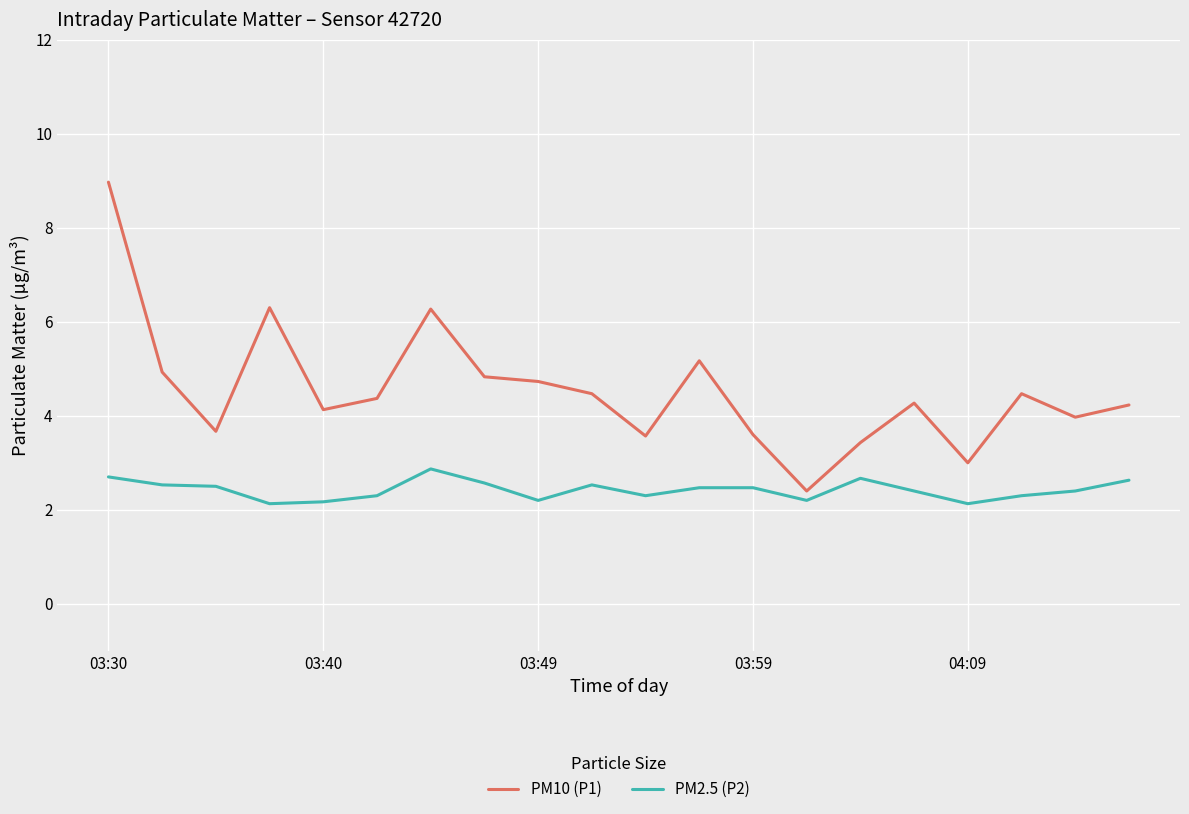

How many lines are shown in the chart?

2